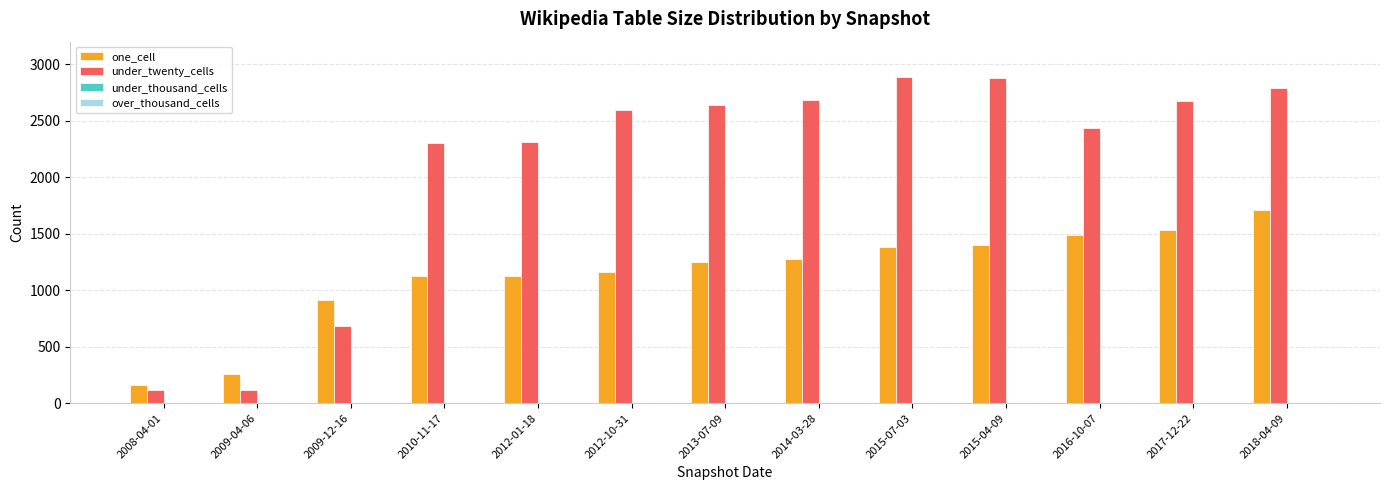

The under_twenty_cells series shows 2875 at 2015-04-09. True or false?

True